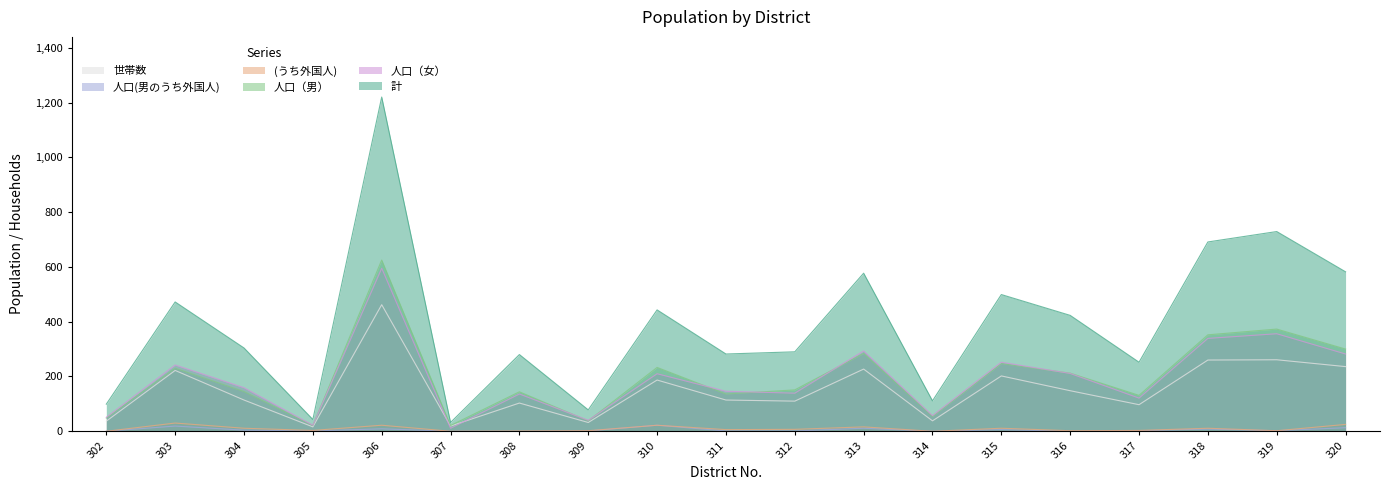

In 人口（女）, how many points are lower than both neighbors (excluding endpoints)?

6